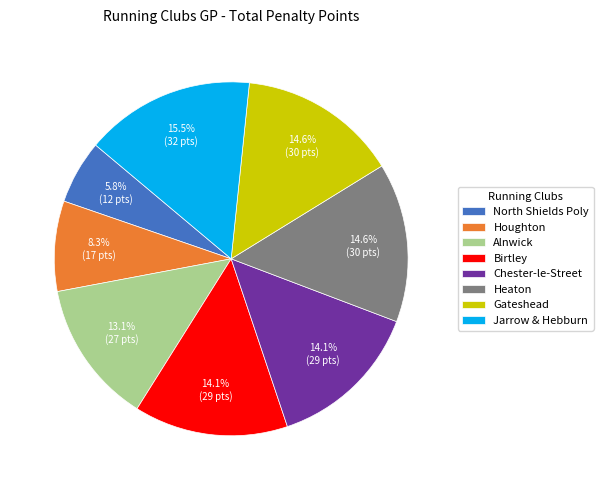

Does Houghton represent more than half of the total?

No